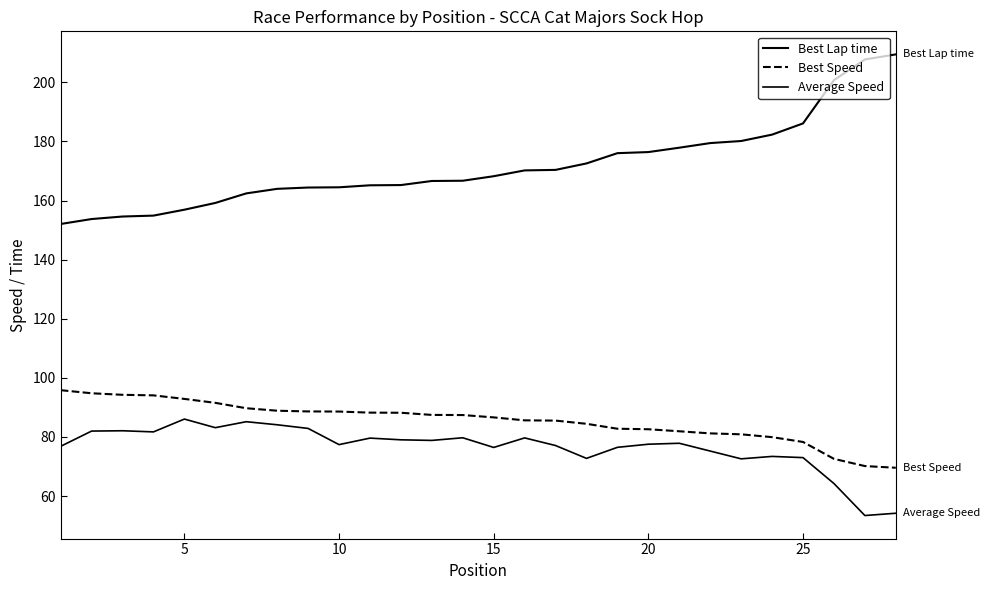

Is this an area chart (filled region under the line)?

No